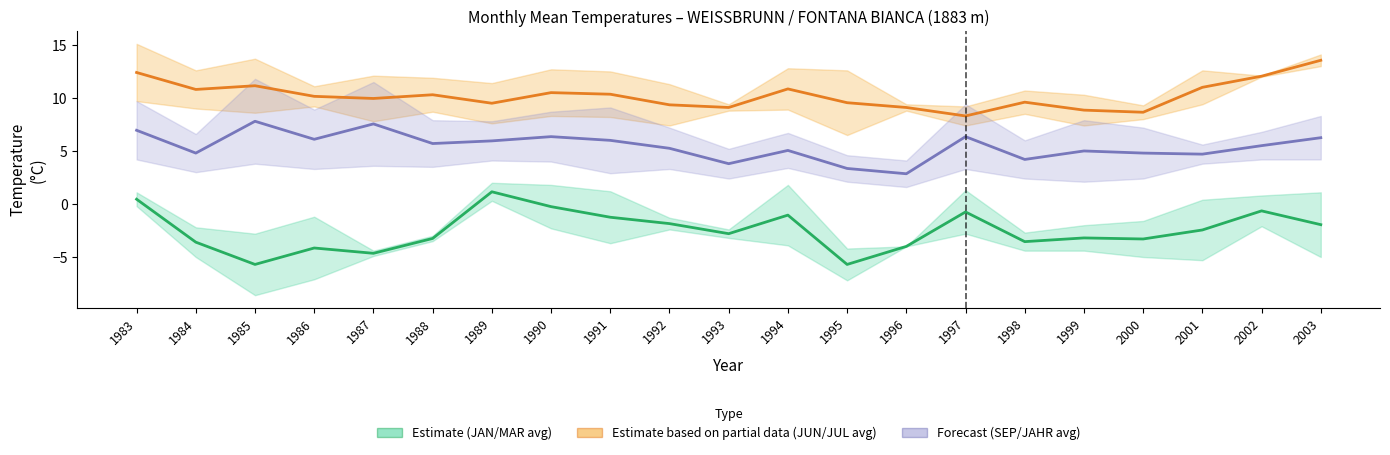

Is the value of Estimate at 1996 greater than the value of Estimate based on partial data at 2002?

No